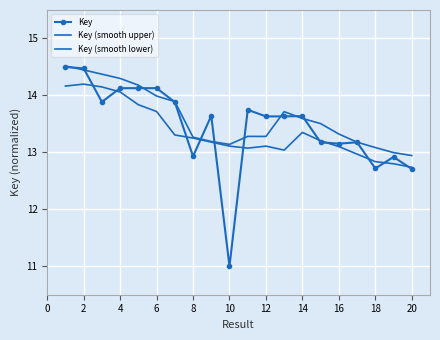

True or false: Key (smooth upper) and Key (smooth lower) cross at least once.

False